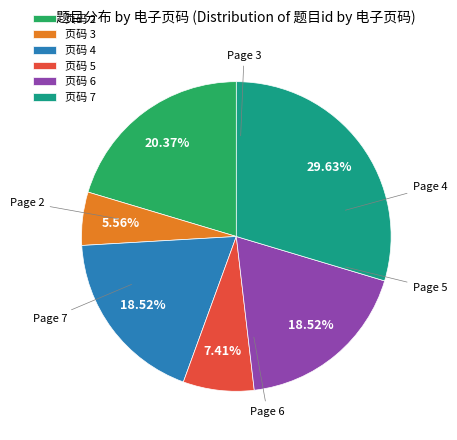

Is there any slice that represents more than half of the pie?

No